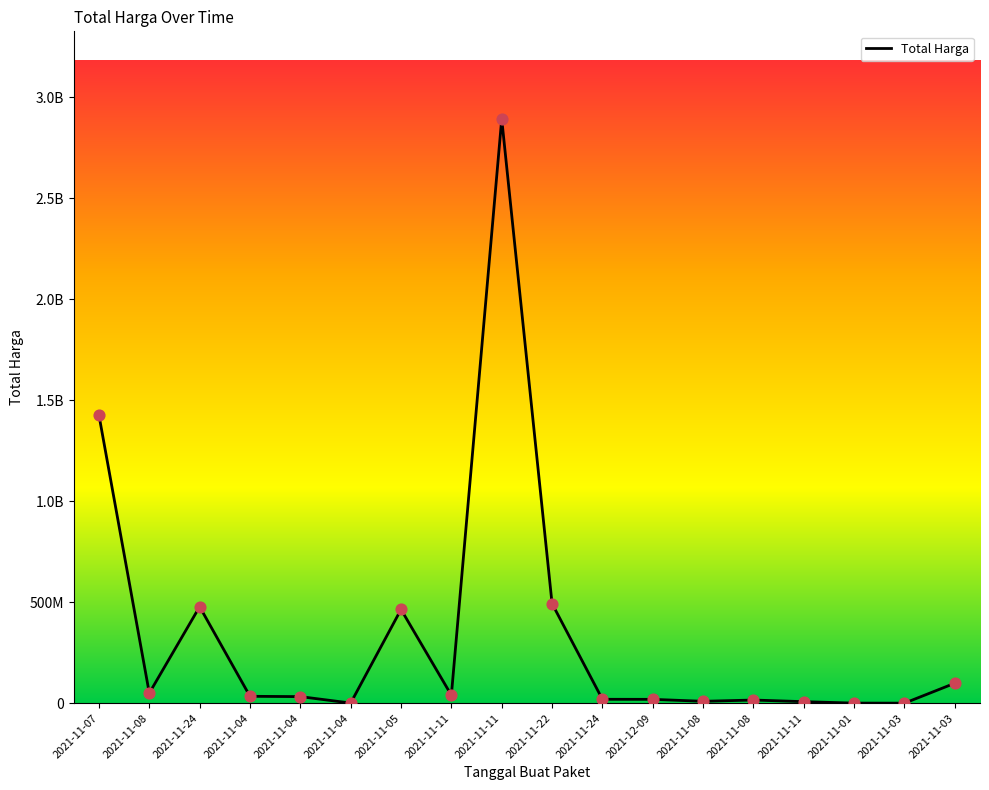

What is the change in value from 2021-11-11 to 2021-11-01?

-39106400